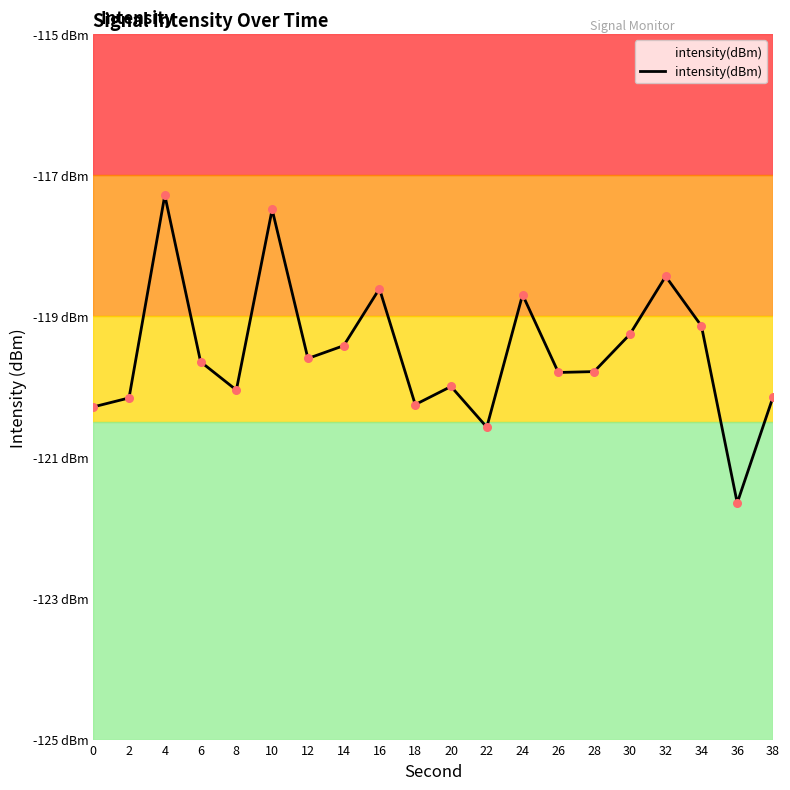

Between 20 and 6, which is larger?

6